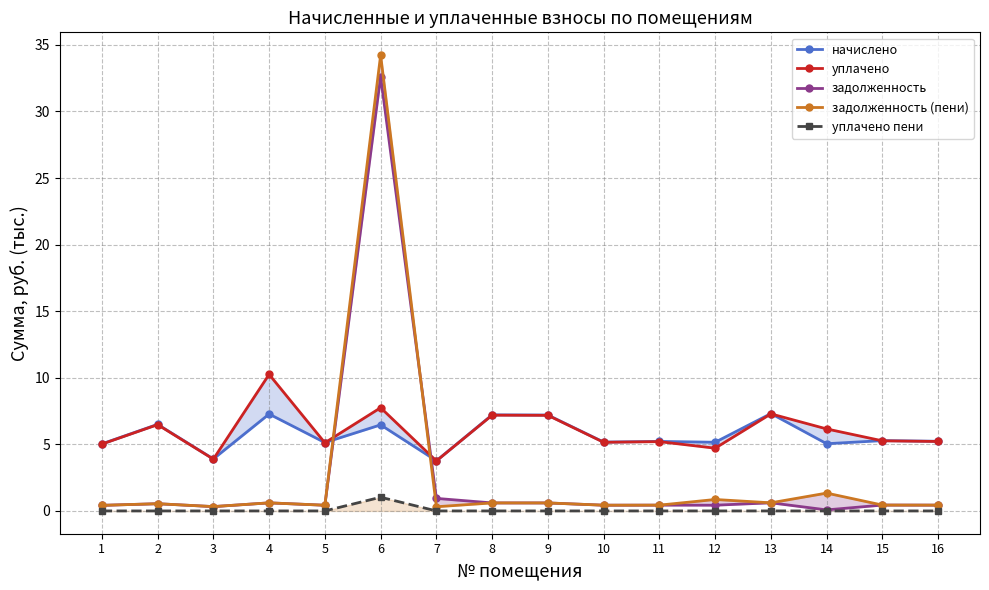

What is the value of the уплачено point at the 8th from the left?

7.2